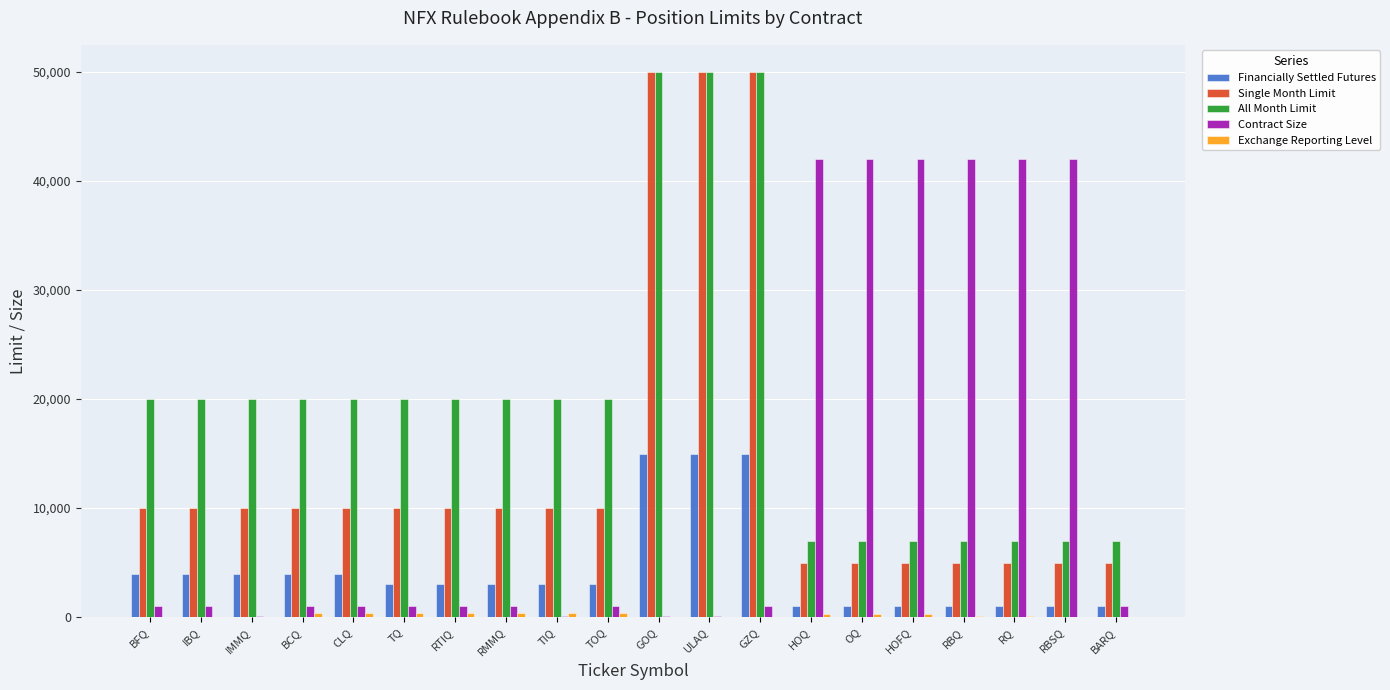

What is the sum of all All Month Limit values?

399000